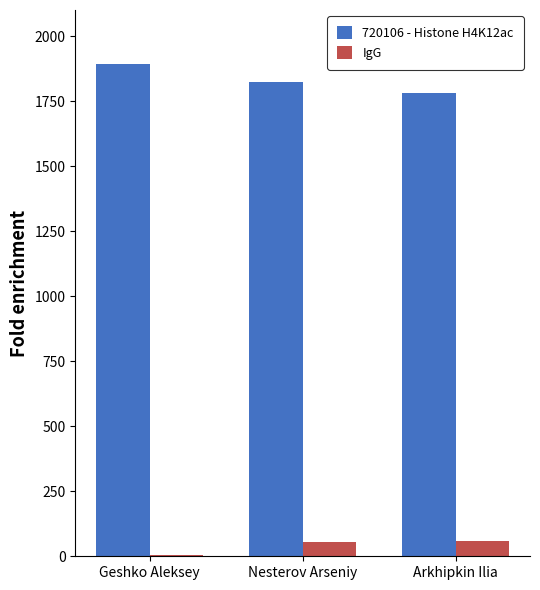

Which series has the largest total across all categories?

720106 - Histone H4K12ac